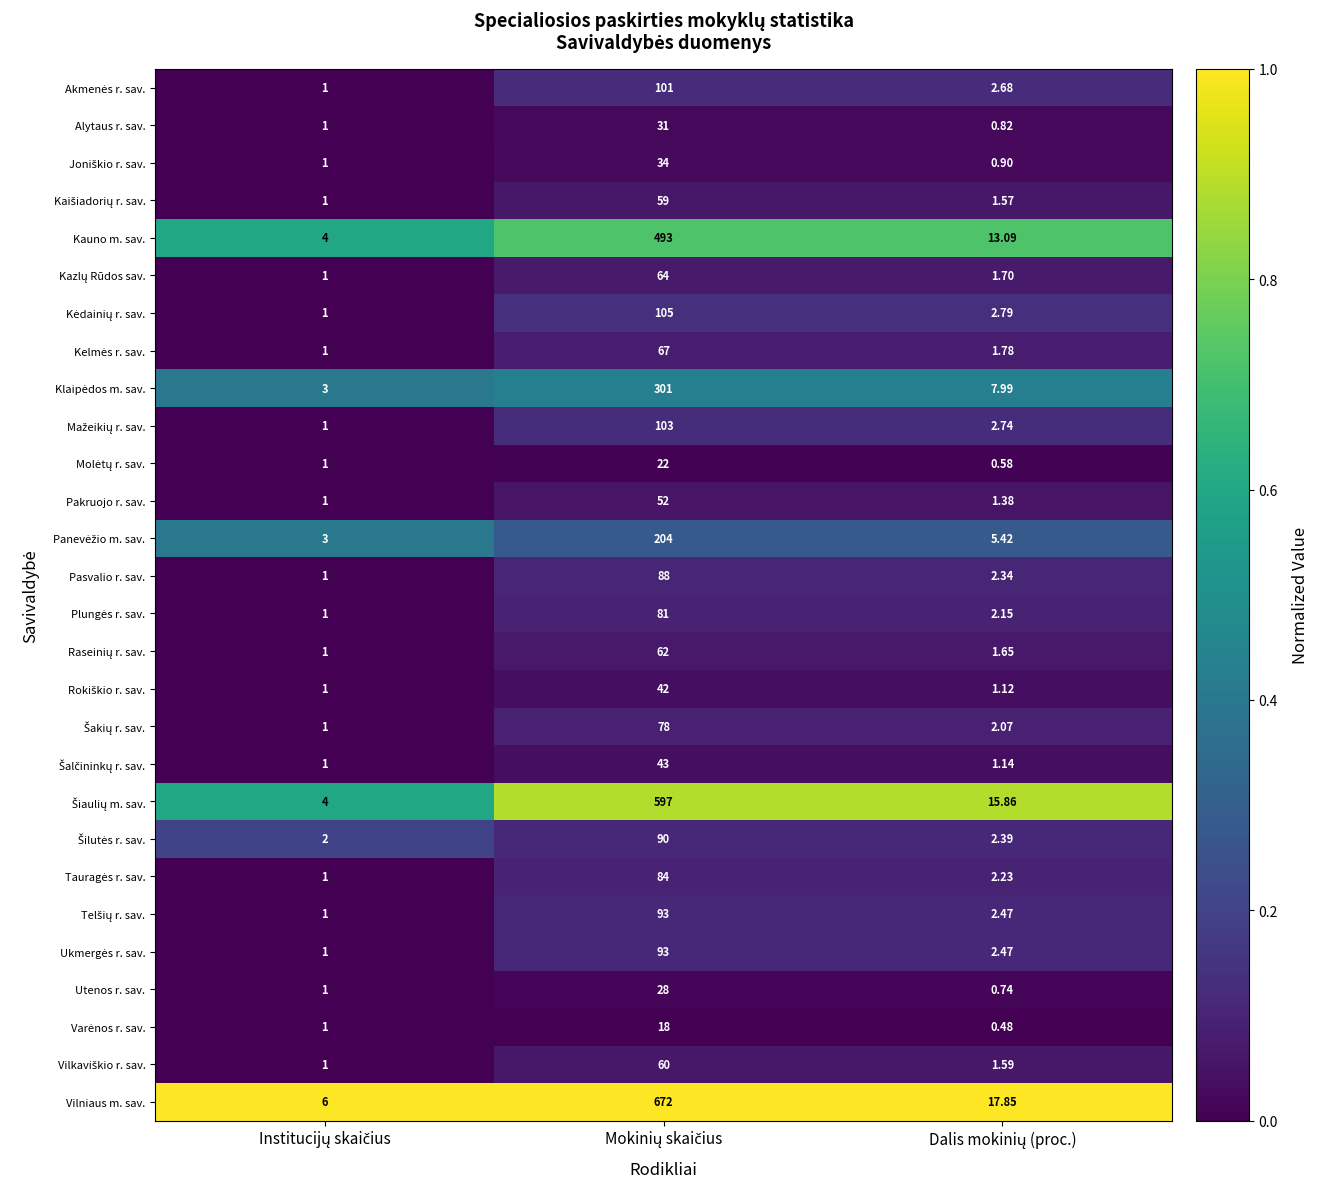

Which series has the largest total across all categories?

Vilniaus m. sav.